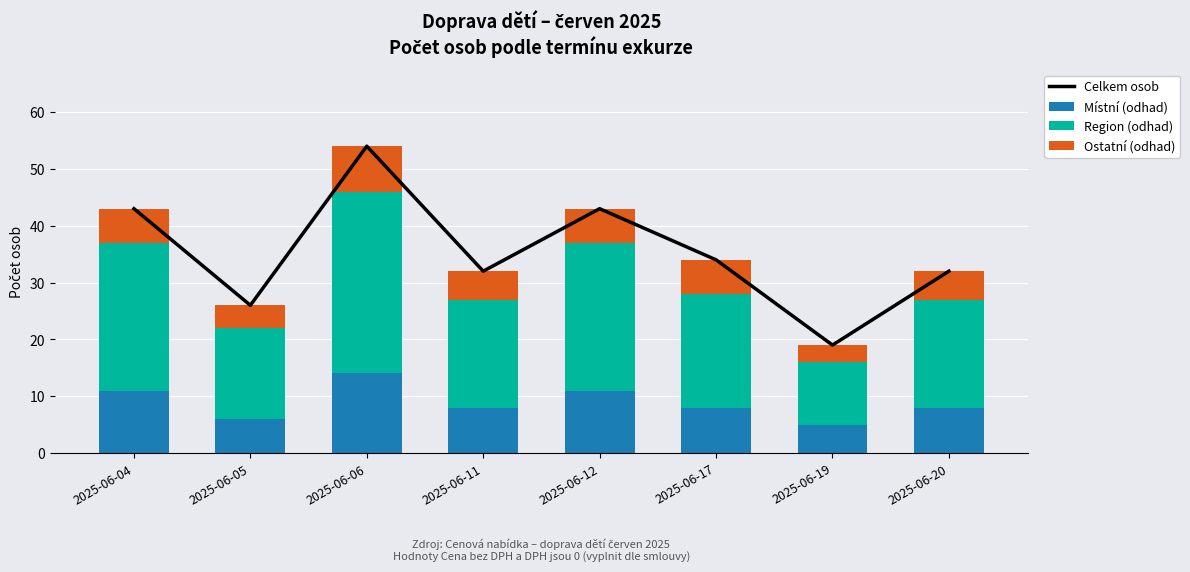

What is the smallest value displayed?

3